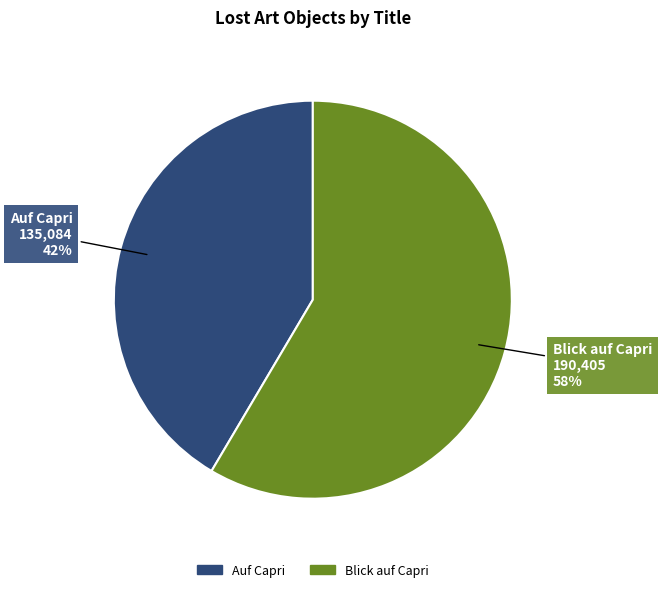

What percentage is the Blick auf Capri slice, to the nearest percent?

58%